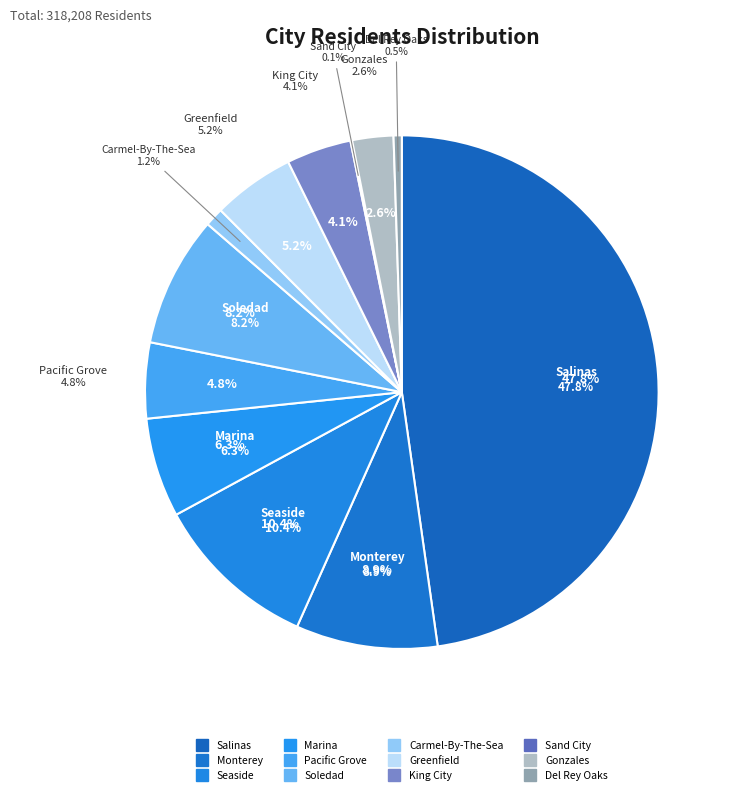

Is it true that Greenfield is 11% of the pie?

False